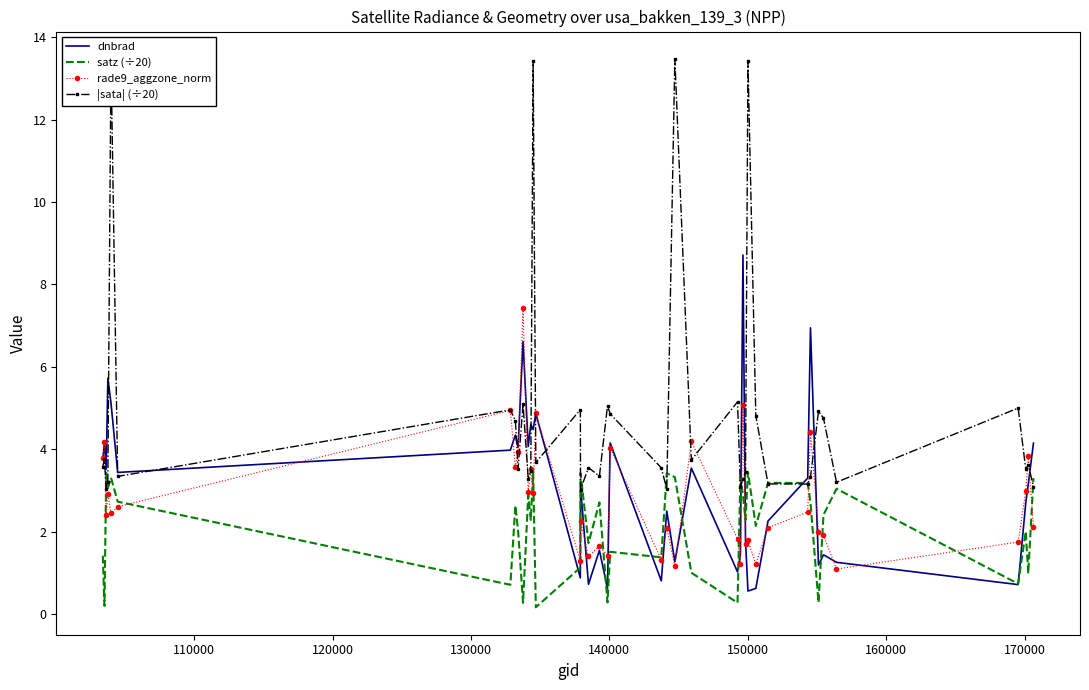

Which series has the largest range (max minus min)?

|sata| (÷20)